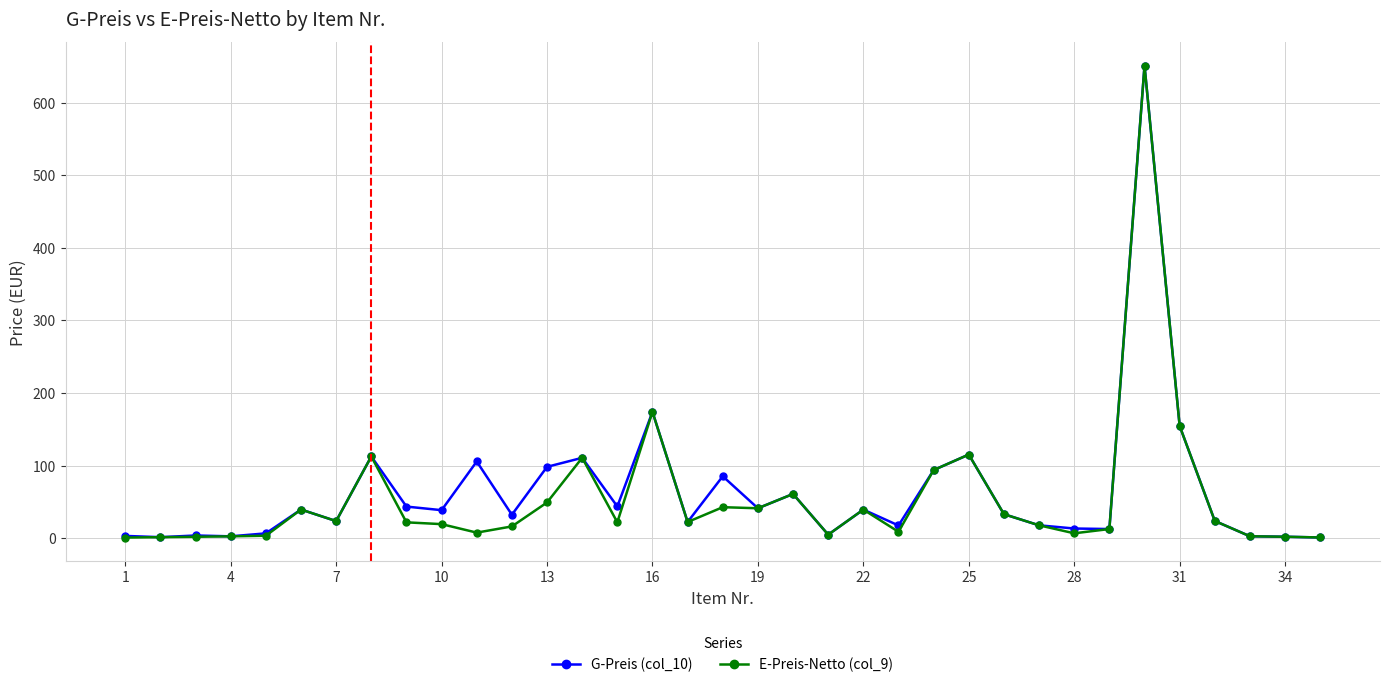

True or false: G-Preis (col_10) has more than 2 points higher than both neighbors.

True